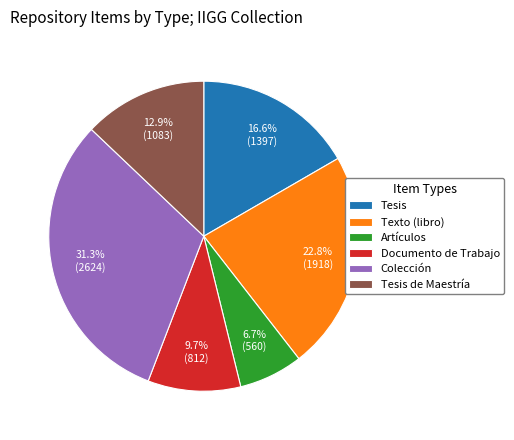

Rank the categories by value from lowest to highest.

Artículos, Documento de Trabajo, Tesis de Maestría, Tesis, Texto (libro), Colección